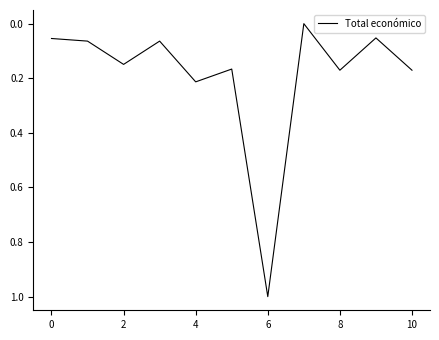

What is the difference between the maximum and minimum values?

1.0